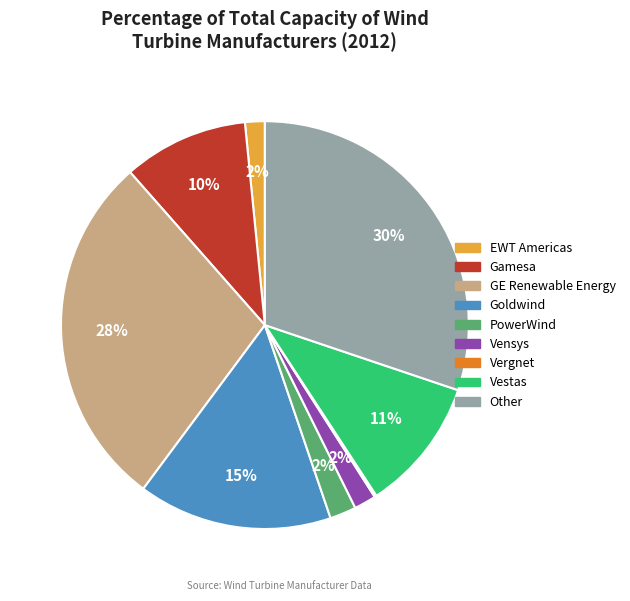

What percentage is the Vestas slice, to the nearest percent?

11%